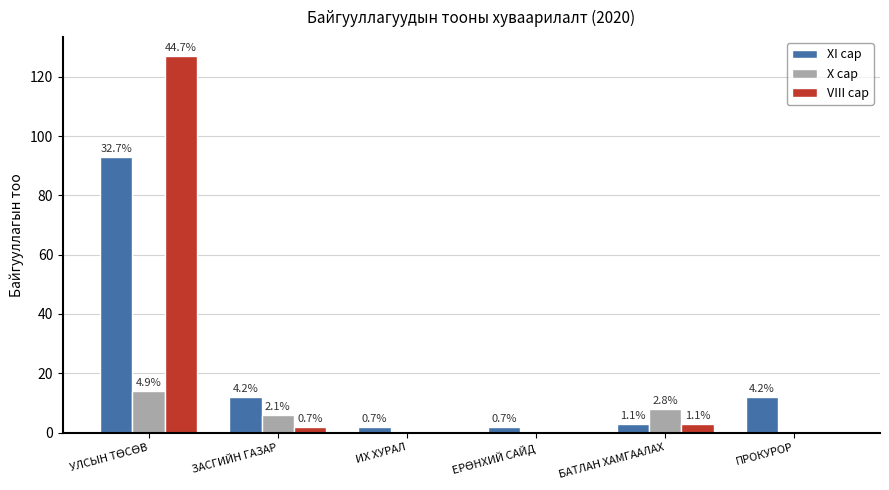

Are the bars horizontal?

No